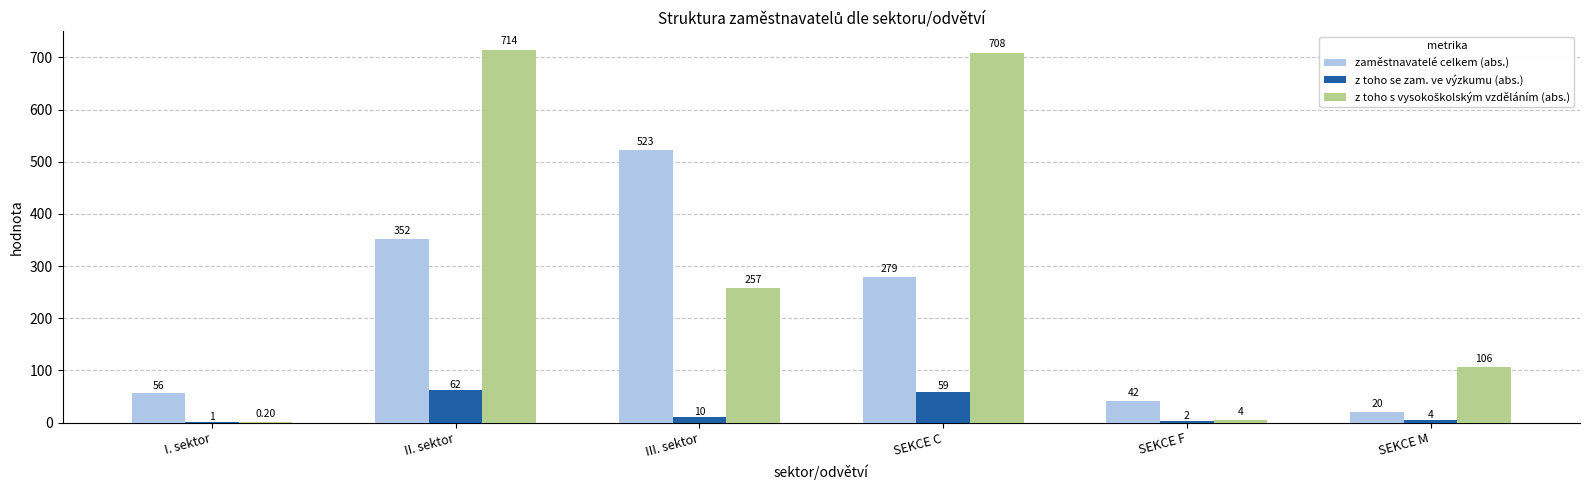

What is the total value across all series at SEKCE M?

130.0